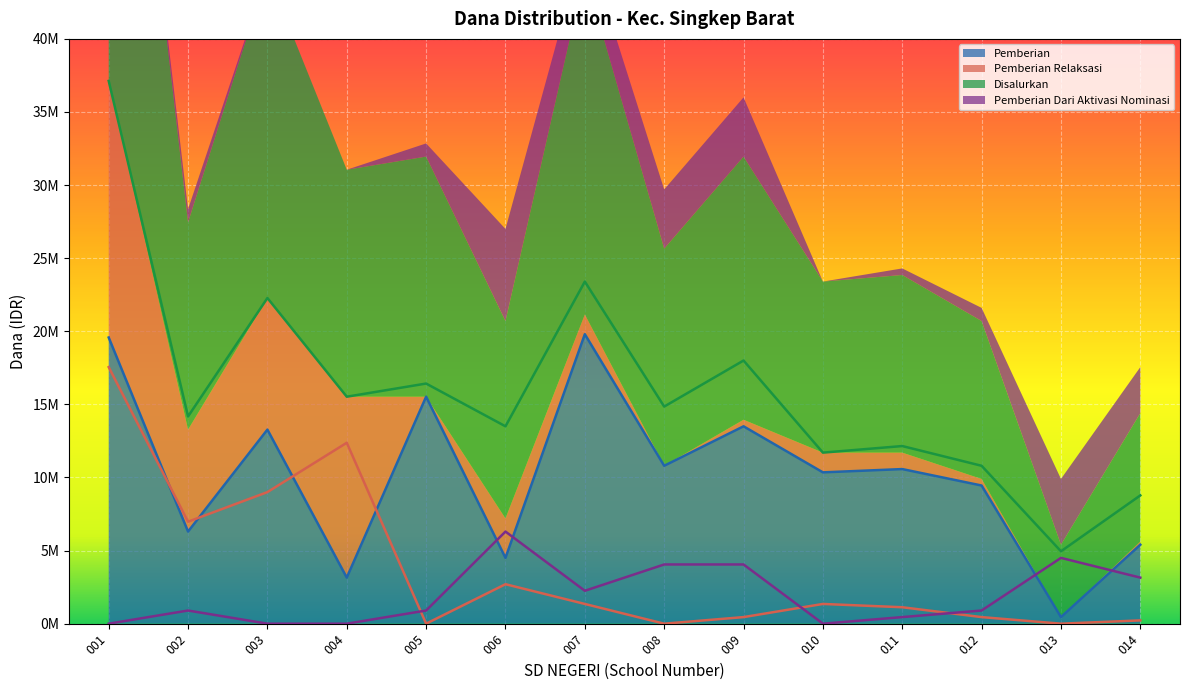

What is the sum of the Pemberian Dari Aktivasi Nominasi values at 013 and 007?

6750000